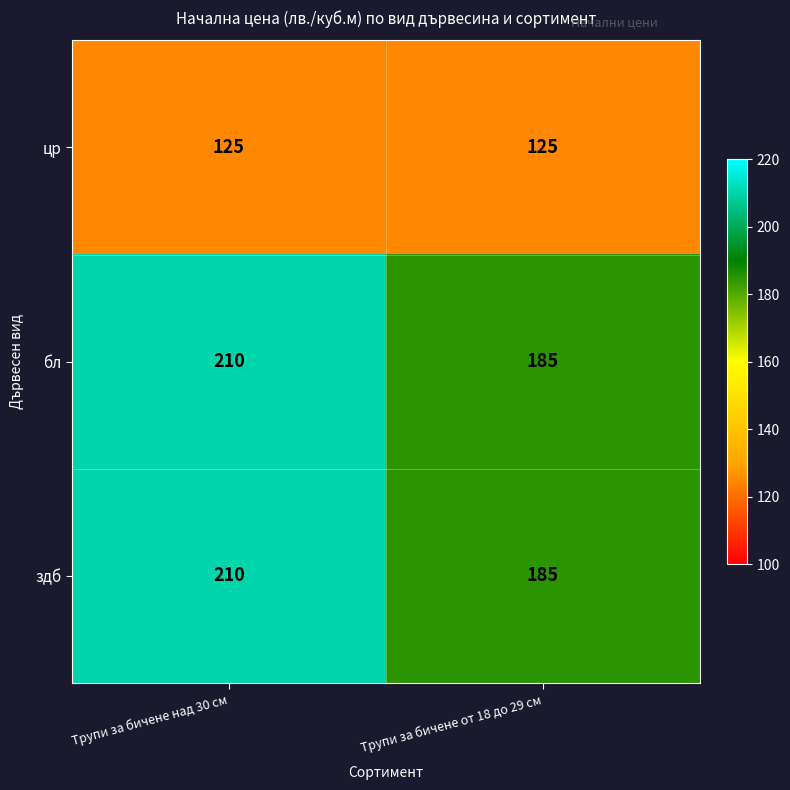

At which category is the sum across all series the highest?

Трупи за бичене над 30 см